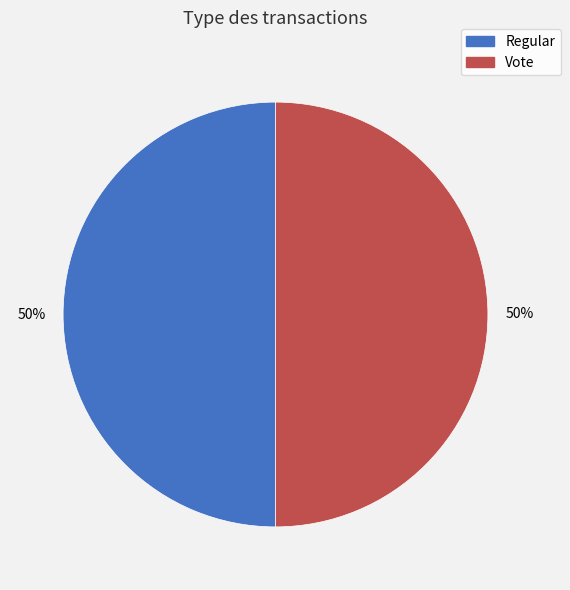

Do Regular and Vote together represent more than half of the pie?

Yes